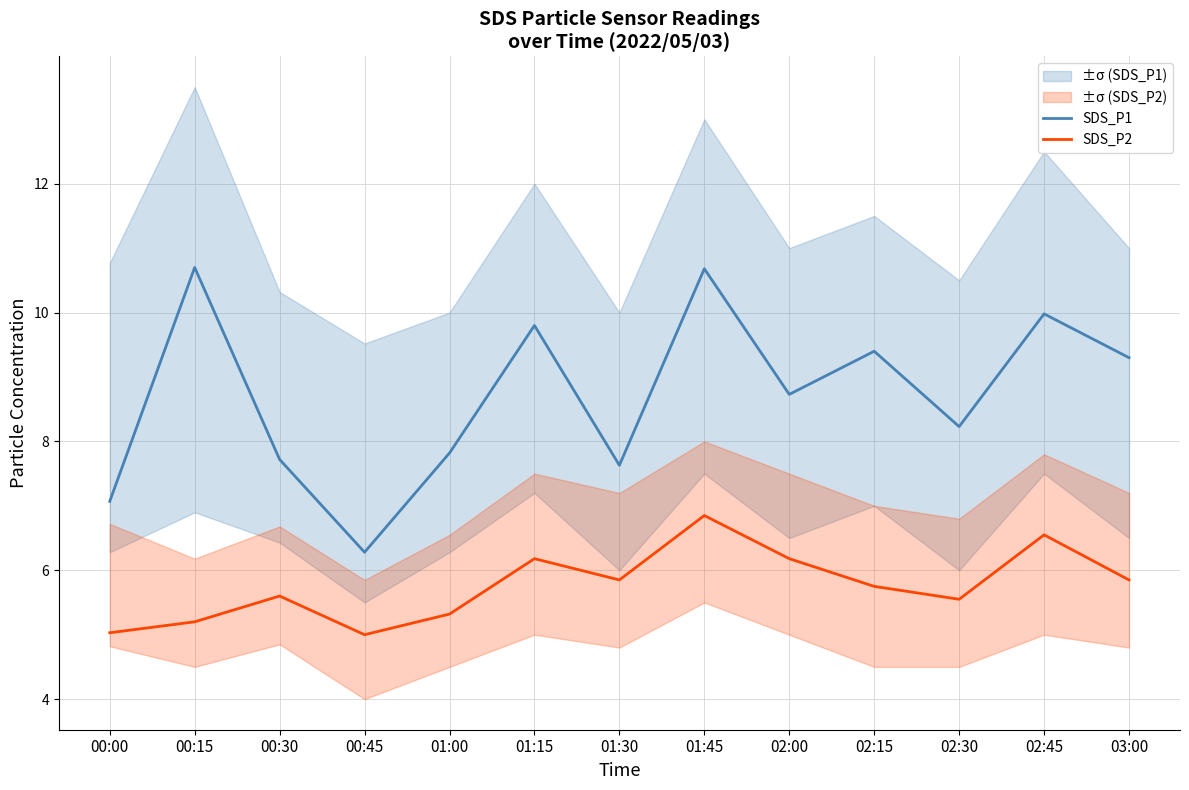

What is the maximum value shown in the chart?

10.7